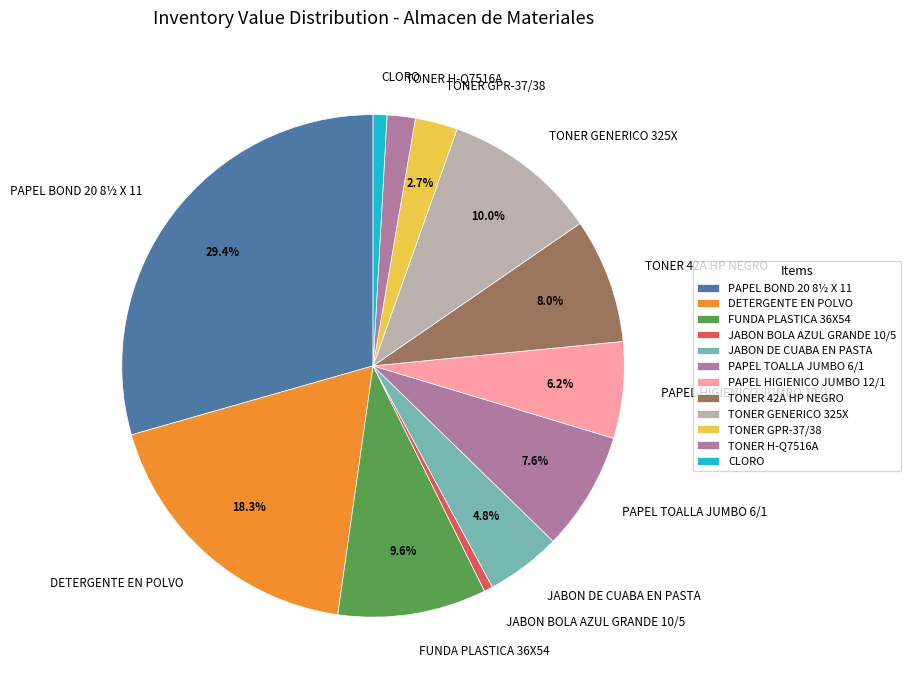

Count the number of slices in the pie.

12